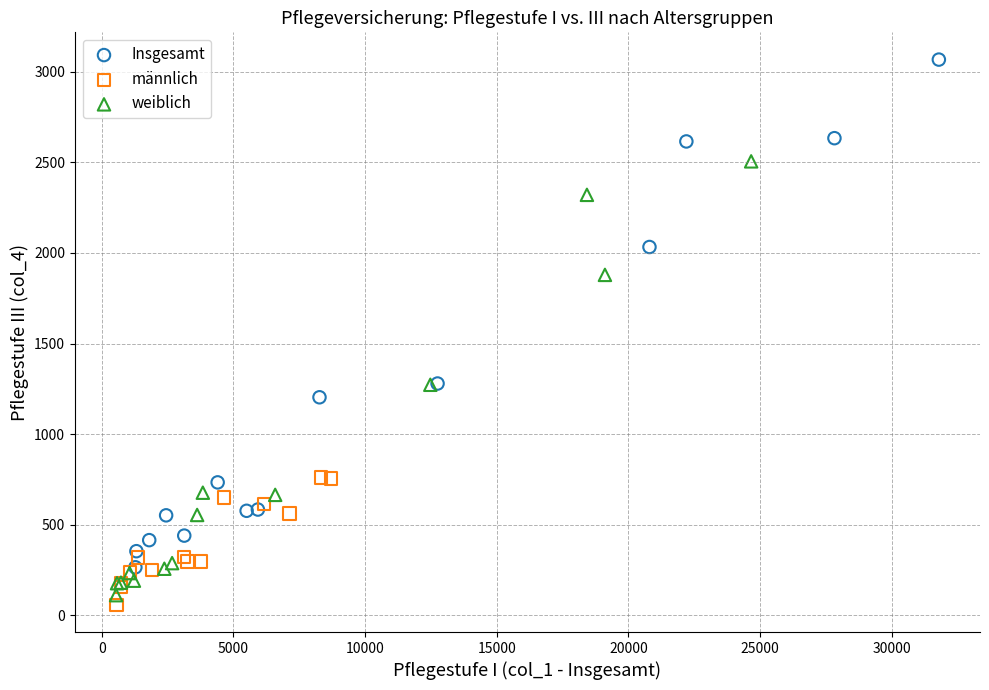

Which series reaches the minimum Y coordinate?

männlich